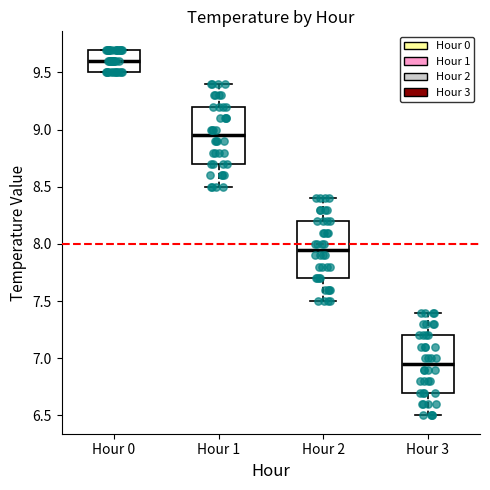

Where does the lower whisker of the box for Hour 1 end on the y-axis? The values are not printed on the chart, so give them approximately, as read against the axis.

8.50